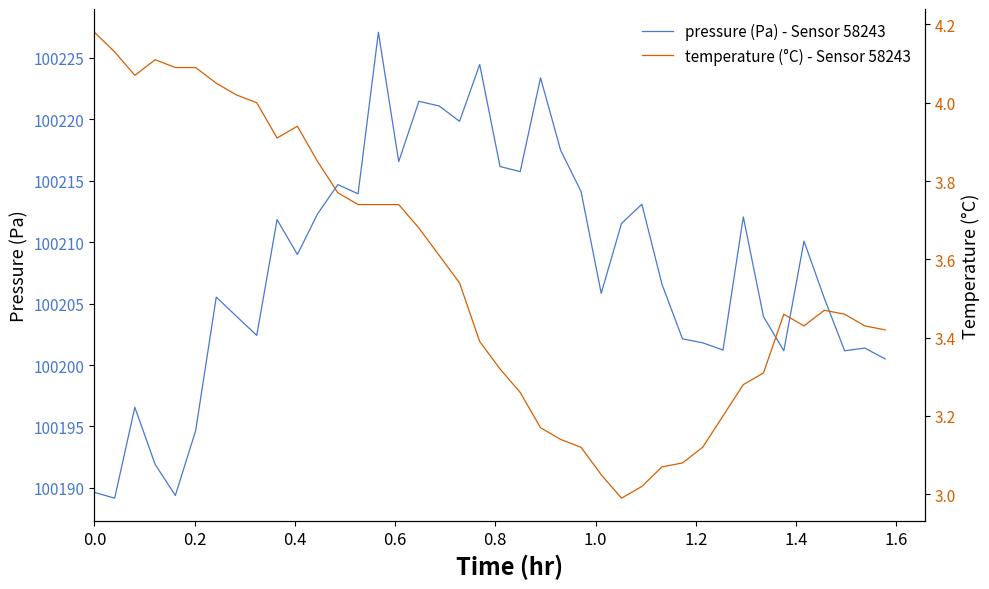

List the series in order of their overall mean, lowest first.

temperature (°C) - Sensor 58243, pressure (Pa) - Sensor 58243